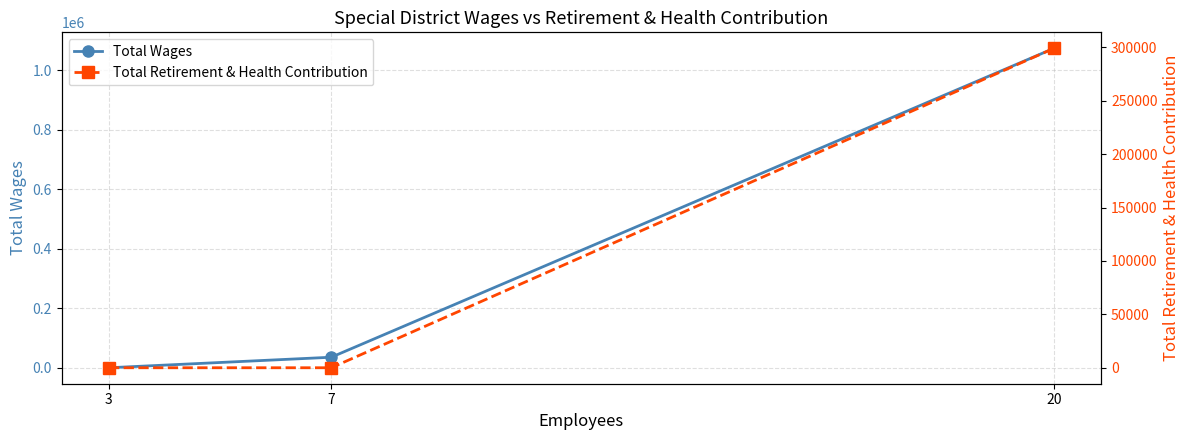

How many data points does each series have?

3